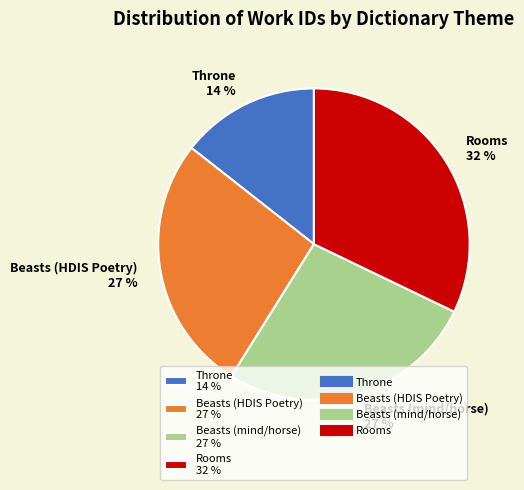

Does any single category account for the majority?

No